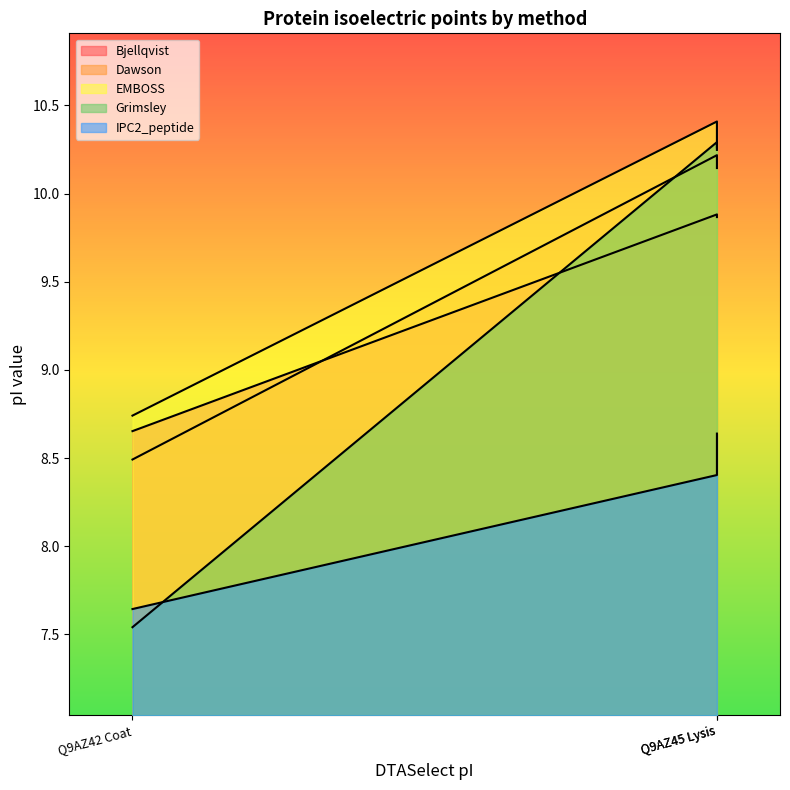

Is the value of IPC2_peptide at Q9AZ45 Lysis greater than the value of Dawson at Q9AZ42 Coat?

Yes